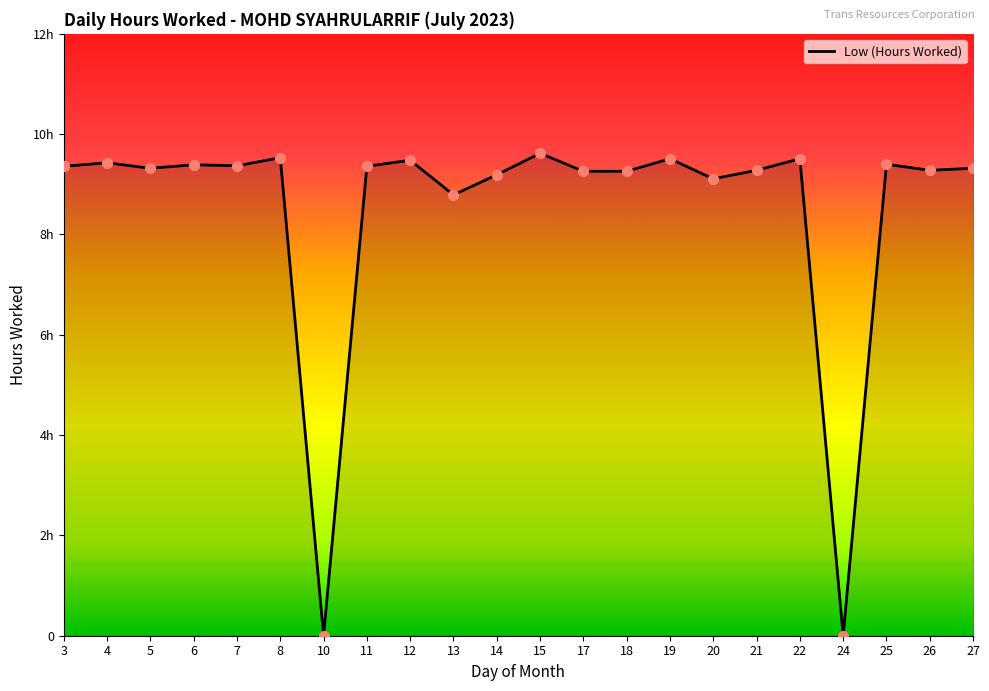

What is the change in value from 4 to 24?

-9.4